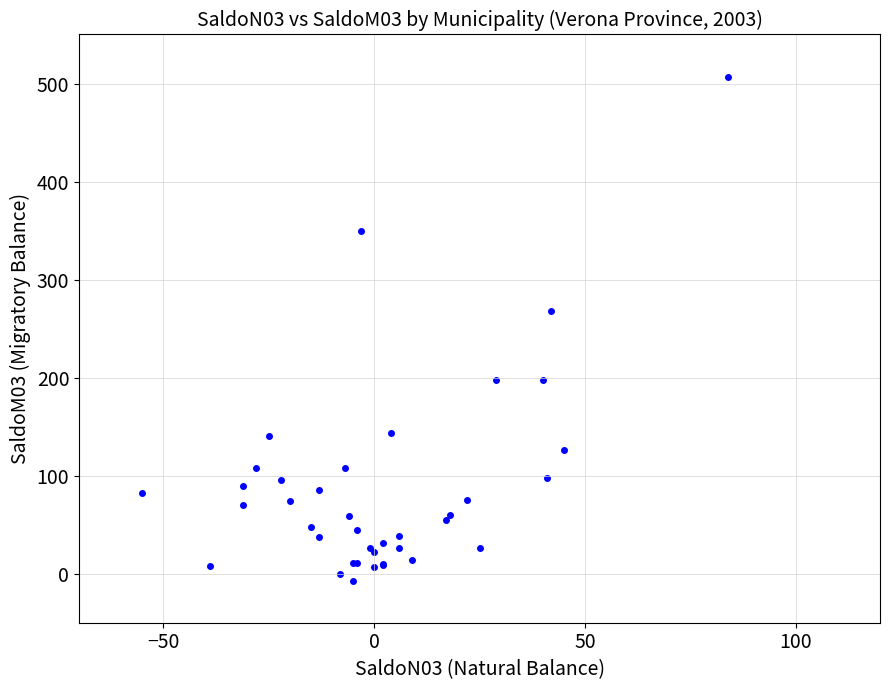

What Y value in the scatter plot is closest to 250?

268